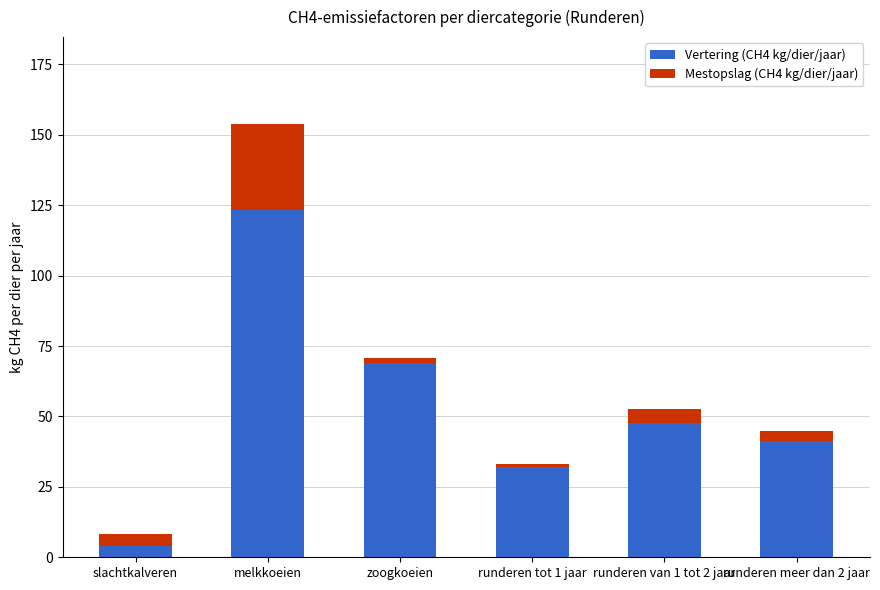

List the labels in order of Vertering (CH4 kg/dier/jaar) value, largest first.

melkkoeien, zoogkoeien, runderen van 1 tot 2 jaar, runderen meer dan 2 jaar, runderen tot 1 jaar, slachtkalveren